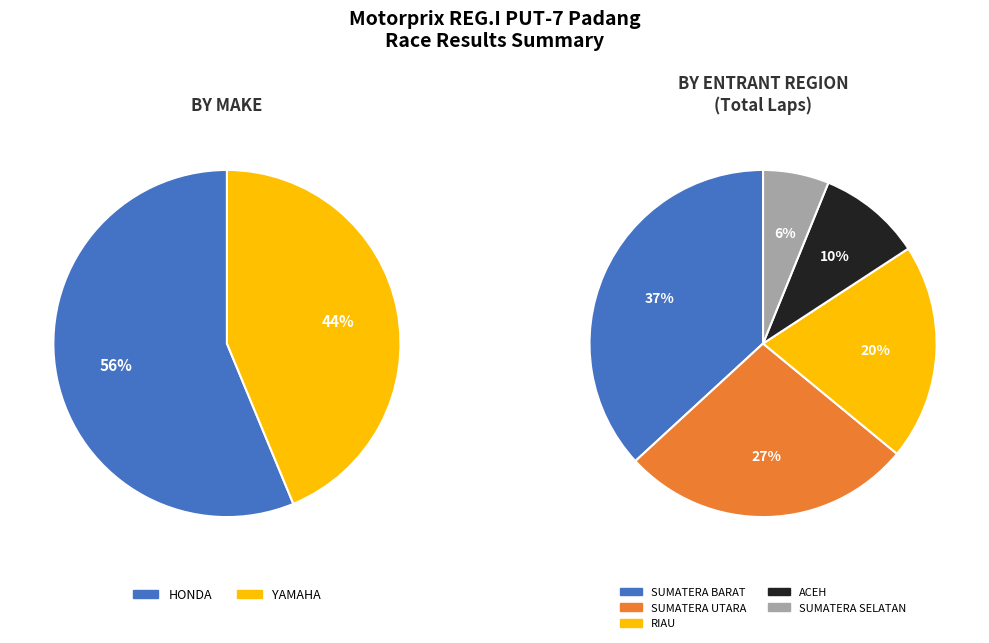

To the nearest percent, what percentage of the pie is HONDA?

56%